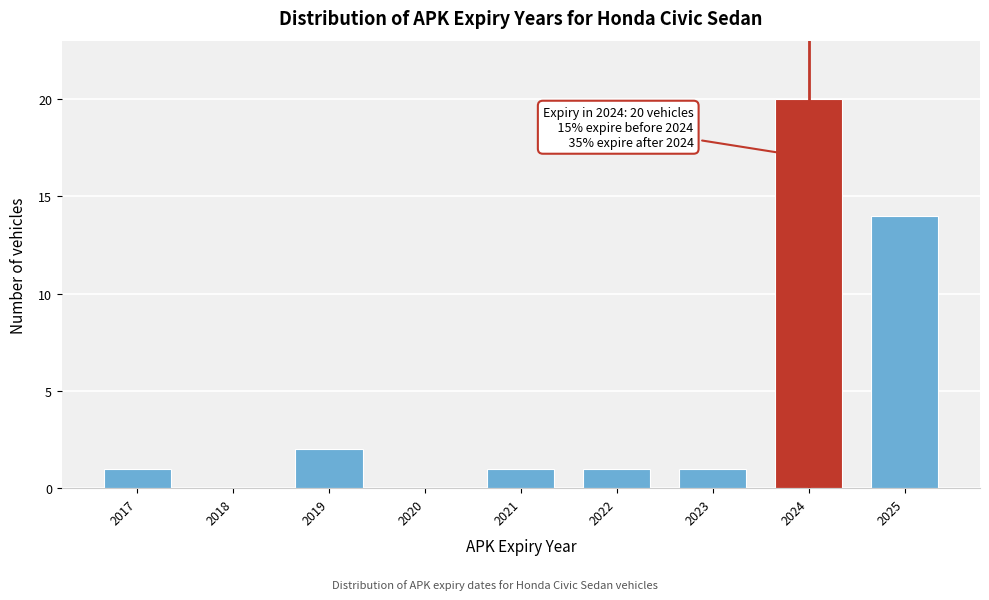

Reading left to right, what are all the values shown in this chart?

2017=1	2018=0	2019=2	2020=0	2021=1	2022=1	2023=1	2024=20	2025=14